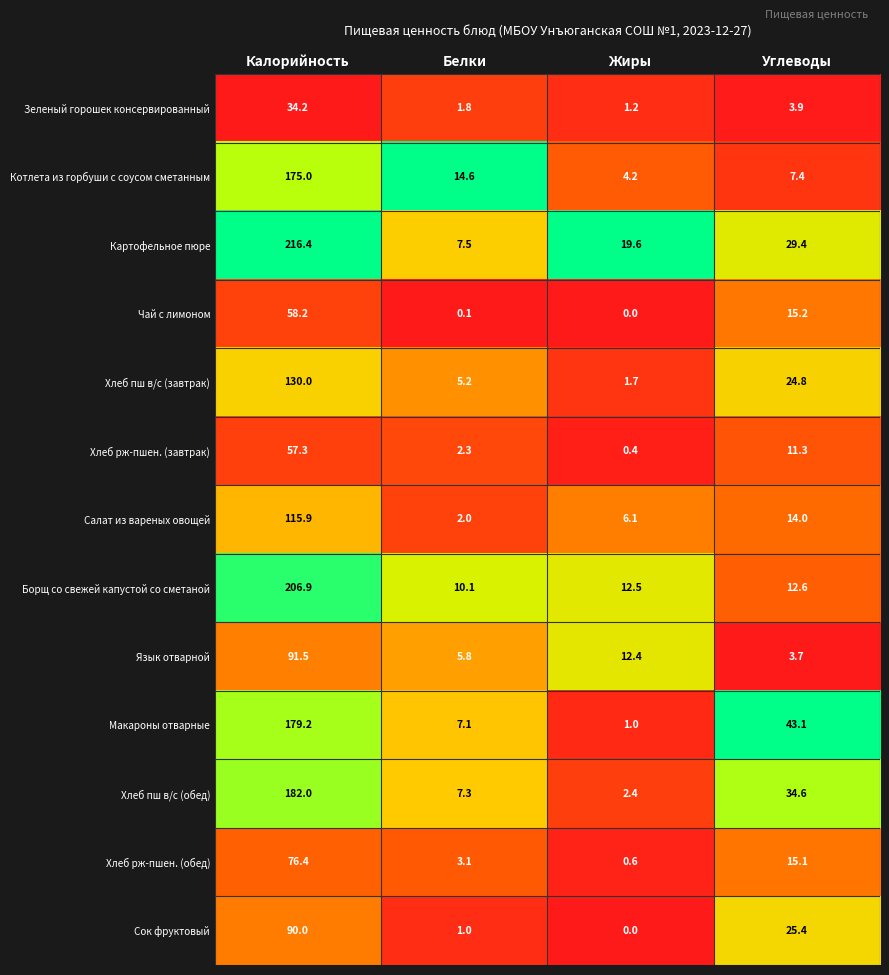

What is the difference between the highest and lowest values at Углеводы?

39.4